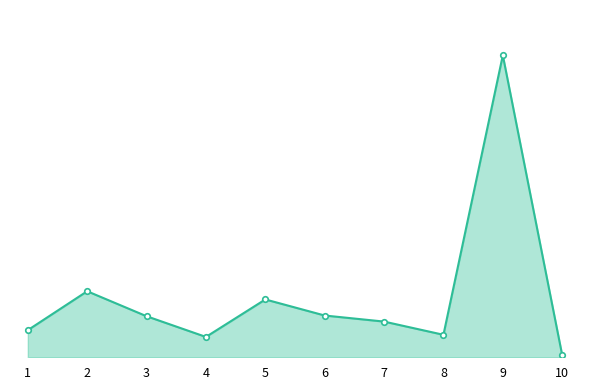

Does the chart have visible grid lines?

No